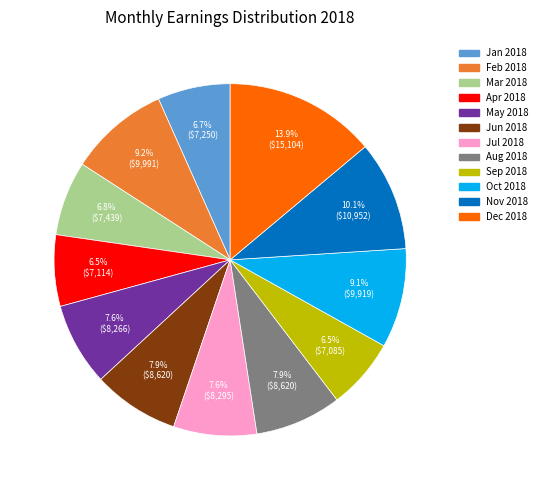

Is it true that Jun 2018 is 22% of the pie?

False